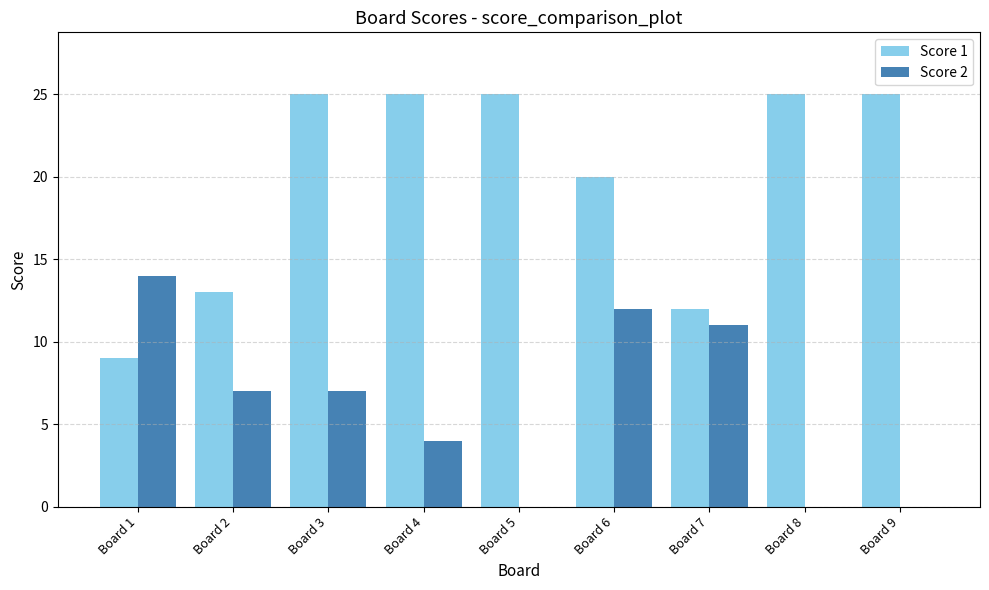

At which label is Score 1 closest to 17?

Board 6